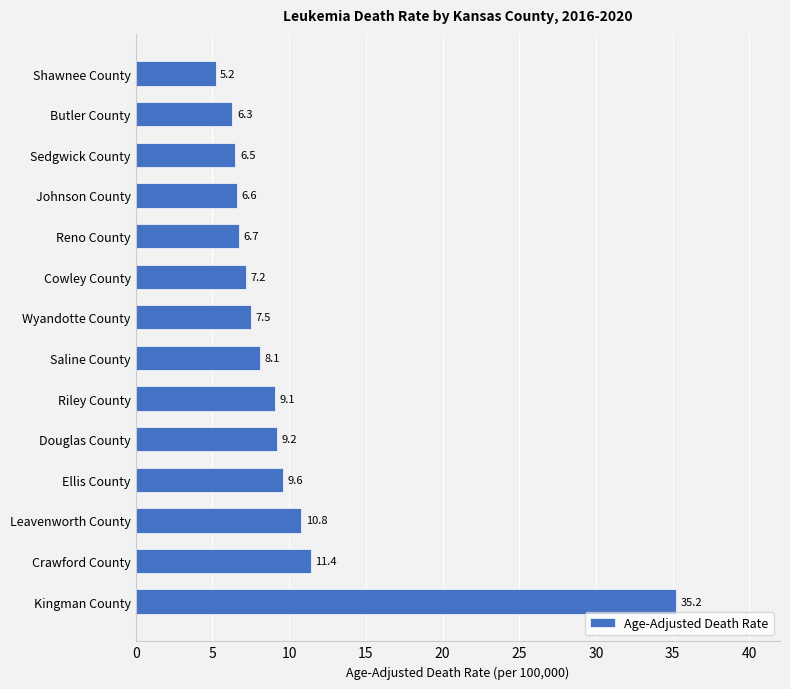

What is the minimum value shown in the chart?

5.2